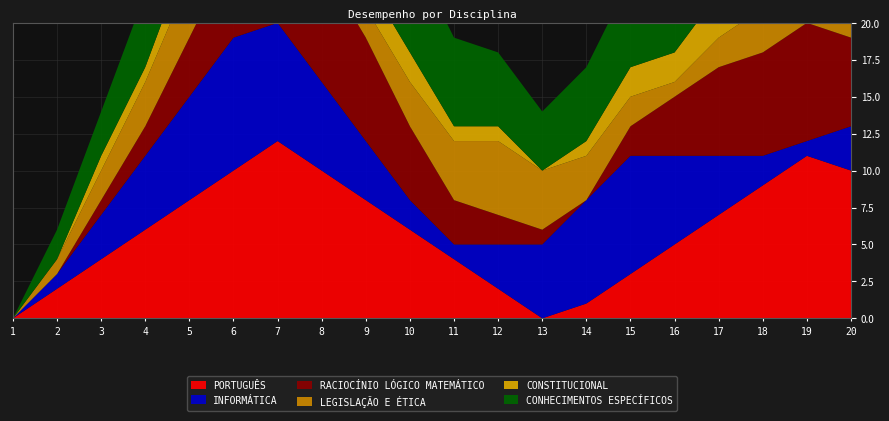

Reading left to right, what are all the values shown in this chart?

PORTUGUÊS: 1=0	2=2	3=4	4=6	5=8	6=10	7=12	8=10	9=8	10=6	11=4	12=2	13=0	14=1	15=3	16=5	17=7	18=9	19=11	20=10
INFORMÁTICA: 1=0	2=1	3=3	4=5	5=7	6=9	7=8	8=6	9=4	10=2	11=1	12=3	13=5	14=7	15=8	16=6	17=4	18=2	19=1	20=3
RACIOCÍNIO LÓGICO MATEMÁTICO: 1=0	2=0	3=1	4=2	5=4	6=6	7=7	8=8	9=7	10=5	11=3	12=2	13=1	14=0	15=2	16=4	17=6	18=7	19=8	20=6
LEGISLAÇÃO E ÉTICA: 1=0	2=1	3=2	4=3	5=4	6=3	7=2	8=1	9=2	10=3	11=4	12=5	13=4	14=3	15=2	16=1	17=2	18=3	19=4	20=3
CONSTITUCIONAL: 1=0	2=0	3=1	4=1	5=2	6=2	7=3	8=3	9=2	10=2	11=1	12=1	13=0	14=1	15=2	16=2	17=3	18=3	19=2	20=2
CONHECIMENTOS ESPECÍFICOS: 1=0	2=2	3=3	4=5	5=6	6=7	7=8	8=9	9=8	10=7	11=6	12=5	13=4	14=5	15=6	16=7	17=8	18=9	19=10	20=8